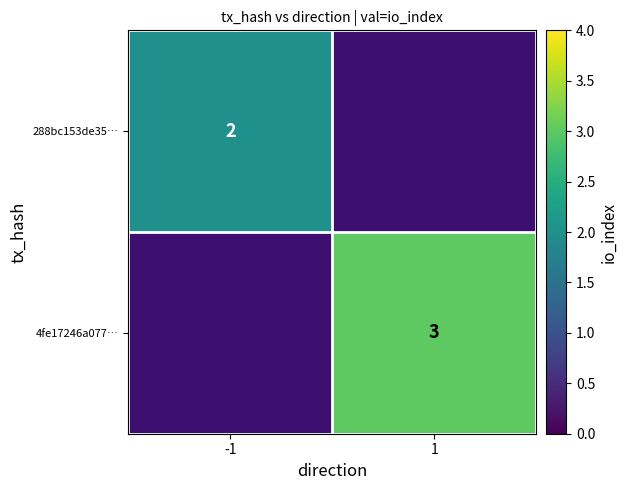

True or false: 4fe17246a077… has a value of 5 at 1.

False